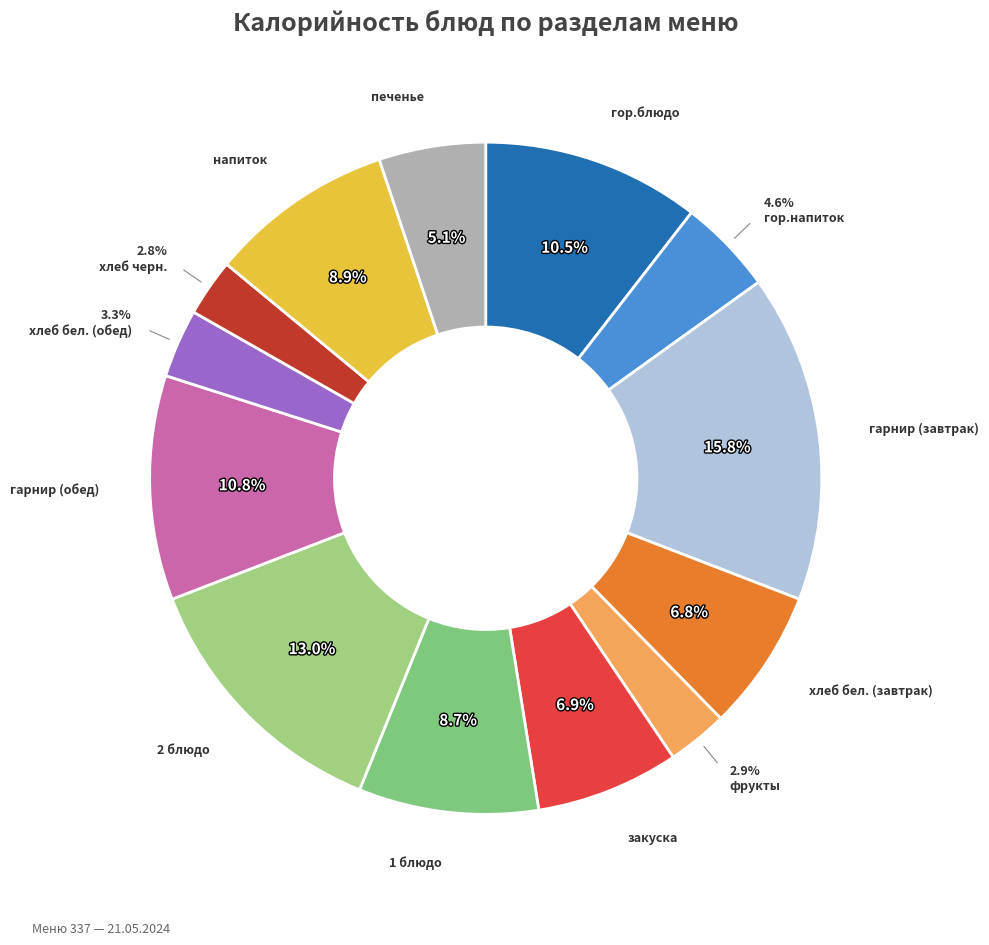

Is there a majority slice in this chart?

No